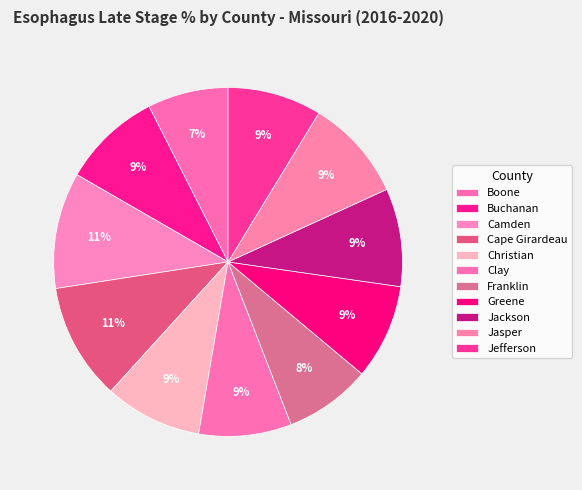

Is it true that Boone is 7% of the pie?

True